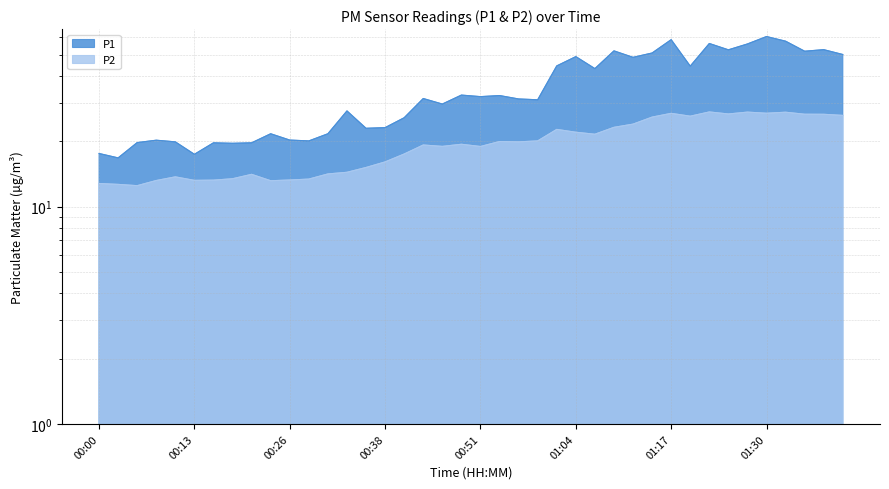

How many lines are shown in the chart?

2